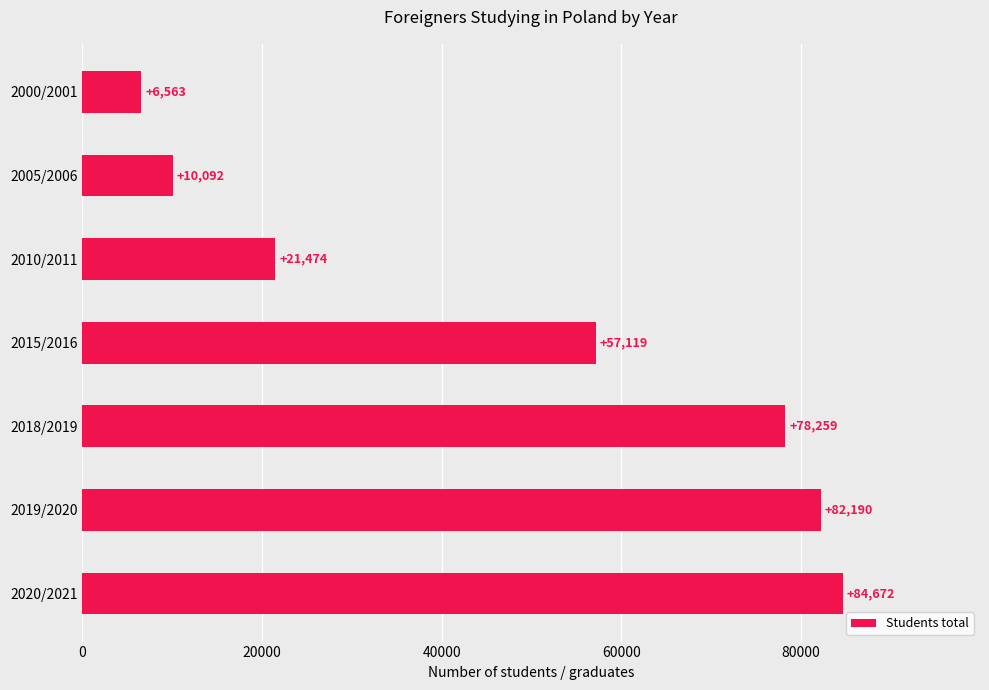

How many bars are there in total?

7